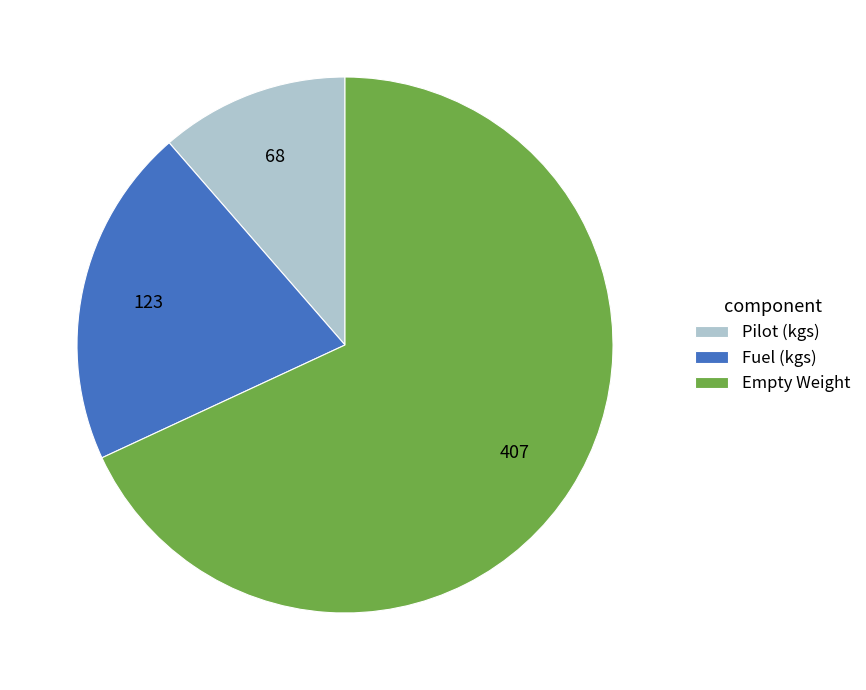

Is it true that Fuel (kgs) is 27% of the pie?

False